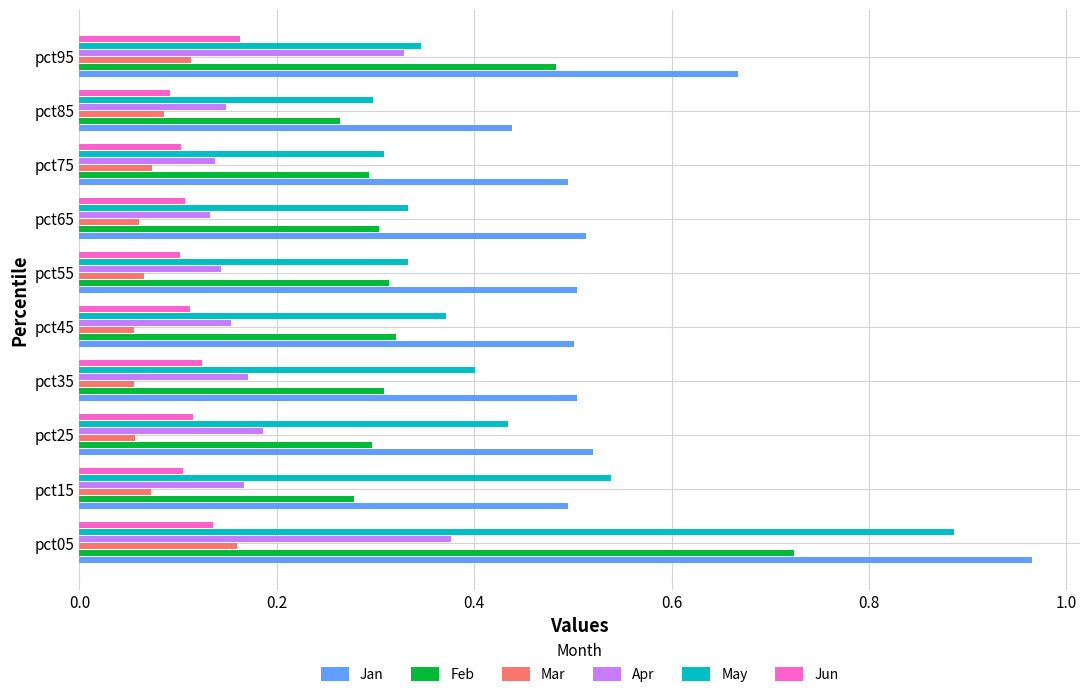

Which series has the largest range (max minus min)?

May